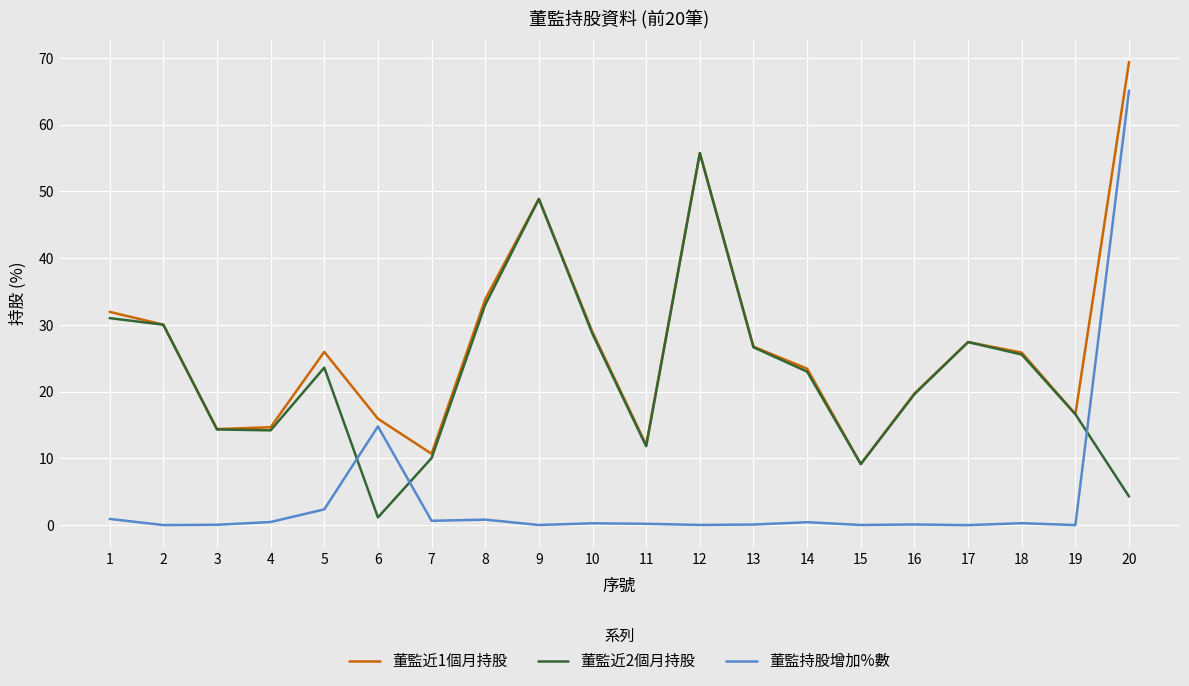

Which series has the largest total across all categories?

董監近1個月持股